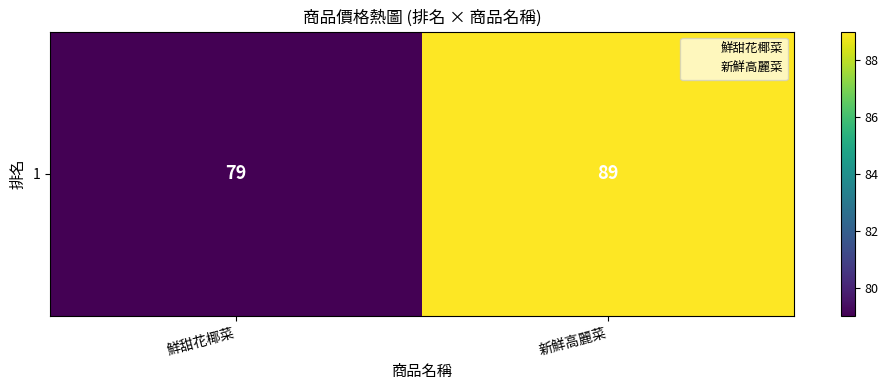

List the labels in order of value, smallest first.

鮮甜花椰菜, 新鮮高麗菜